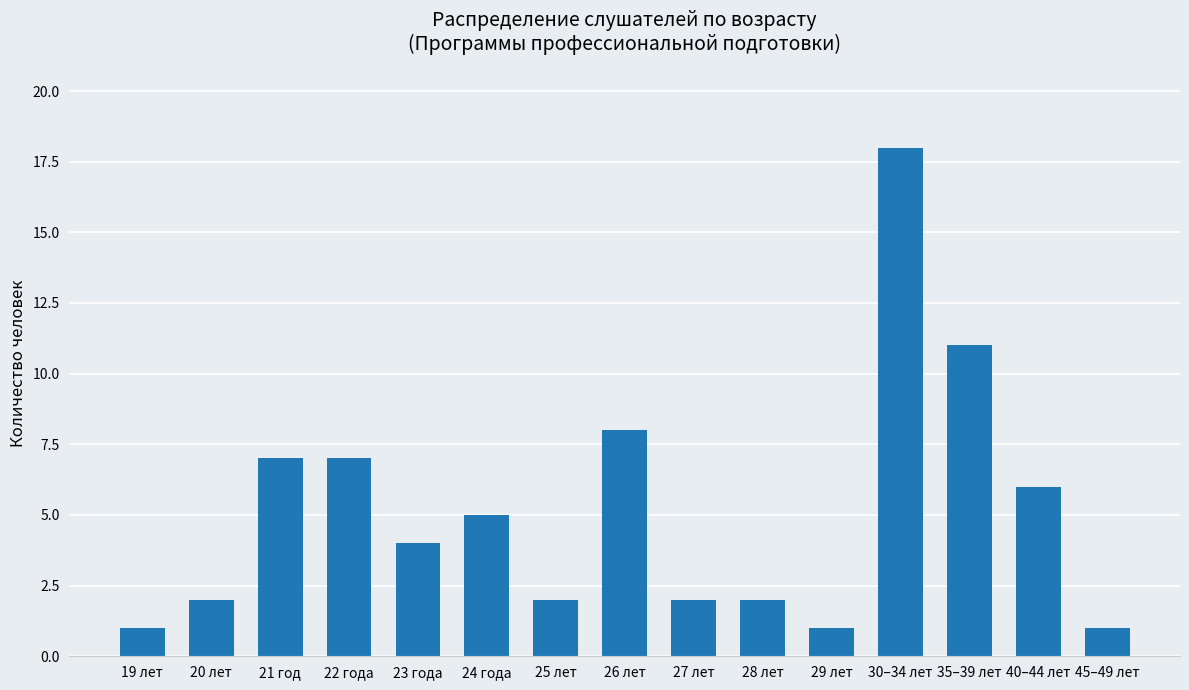

What is the value of the 8th bar from the left?

8